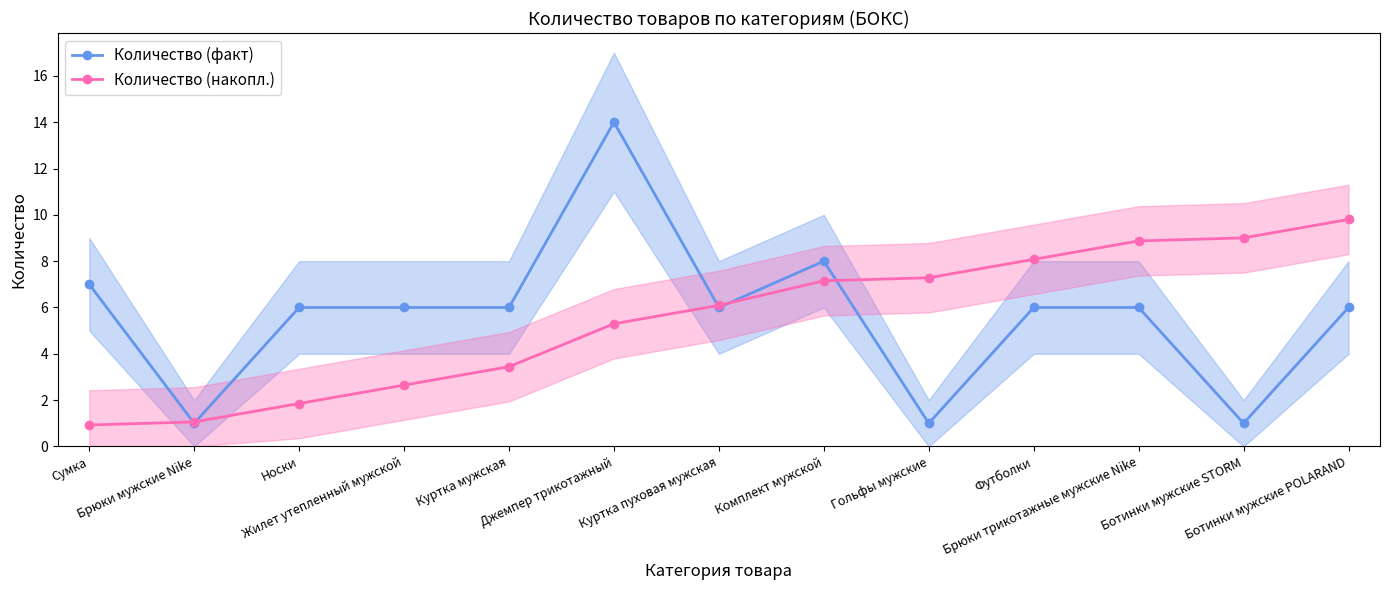

What is the sum of the Количество (факт) values at Ботинки мужские POLARAND and Гольфы мужские?

7.0